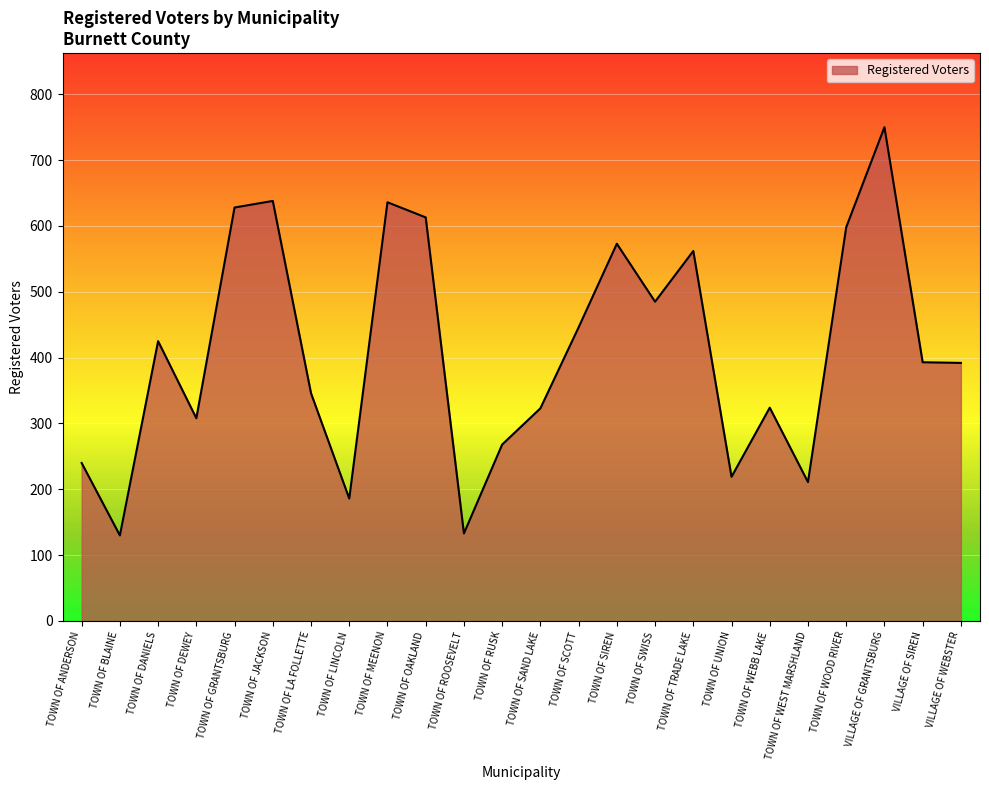

What is the difference between the second highest and second lowest values?

505